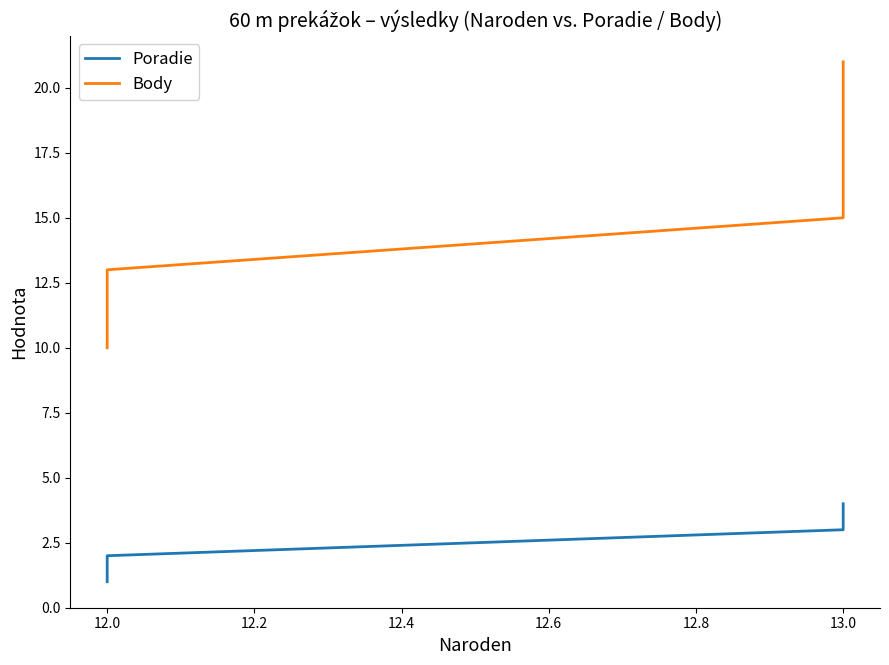

Which series has the largest range (max minus min)?

Body